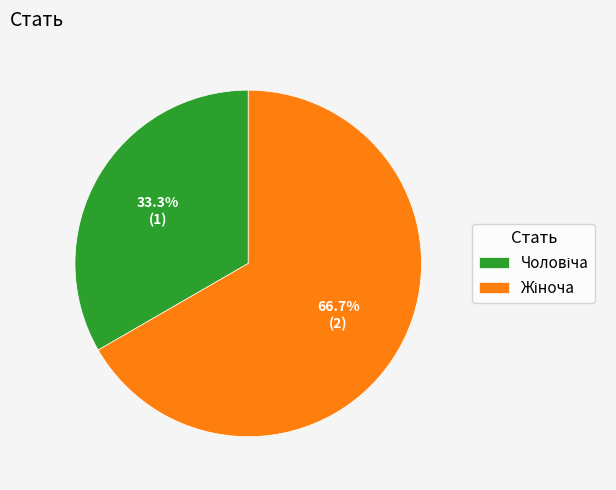

To the nearest percent, what is the difference between the largest and smallest slice percentages?

33%